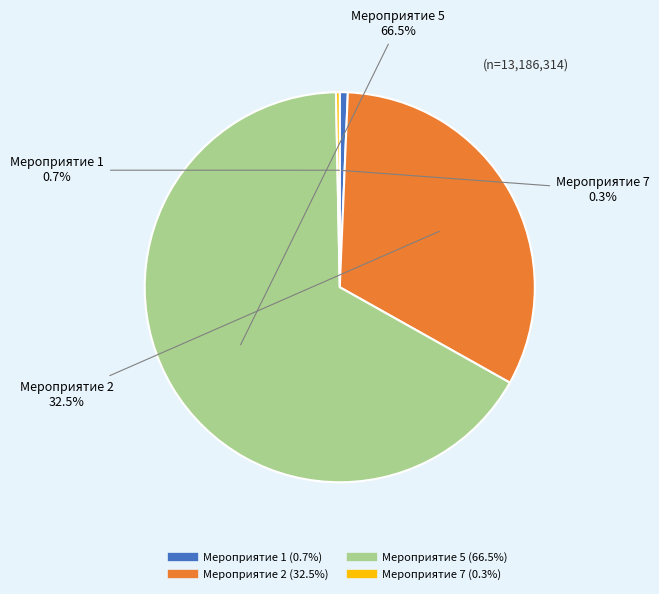

Count the number of slices in the pie.

4